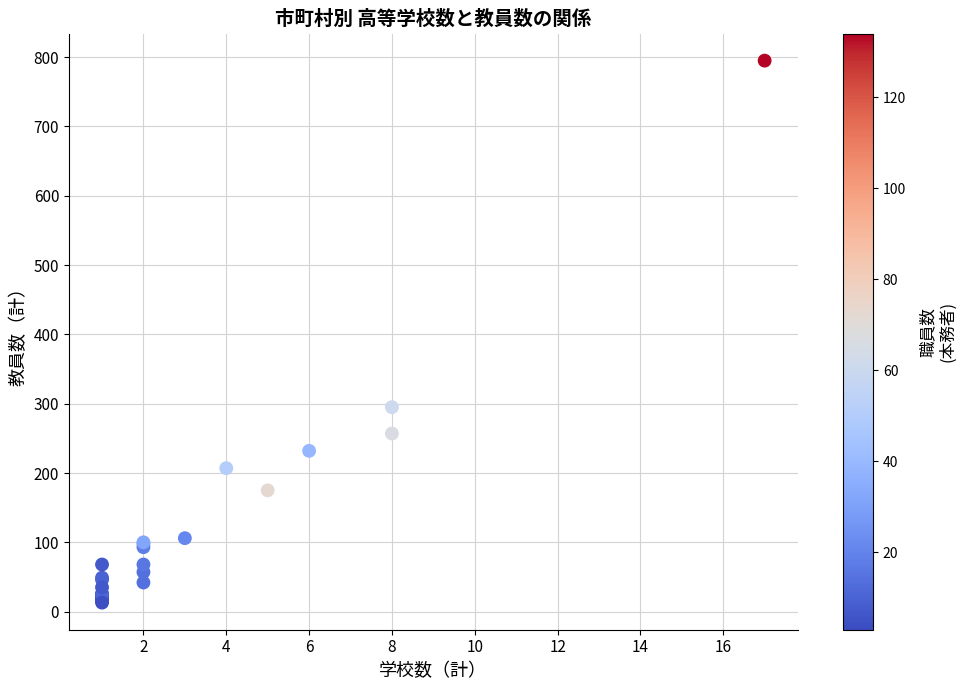

What Y value in the scatter plot is closest to 404?

295